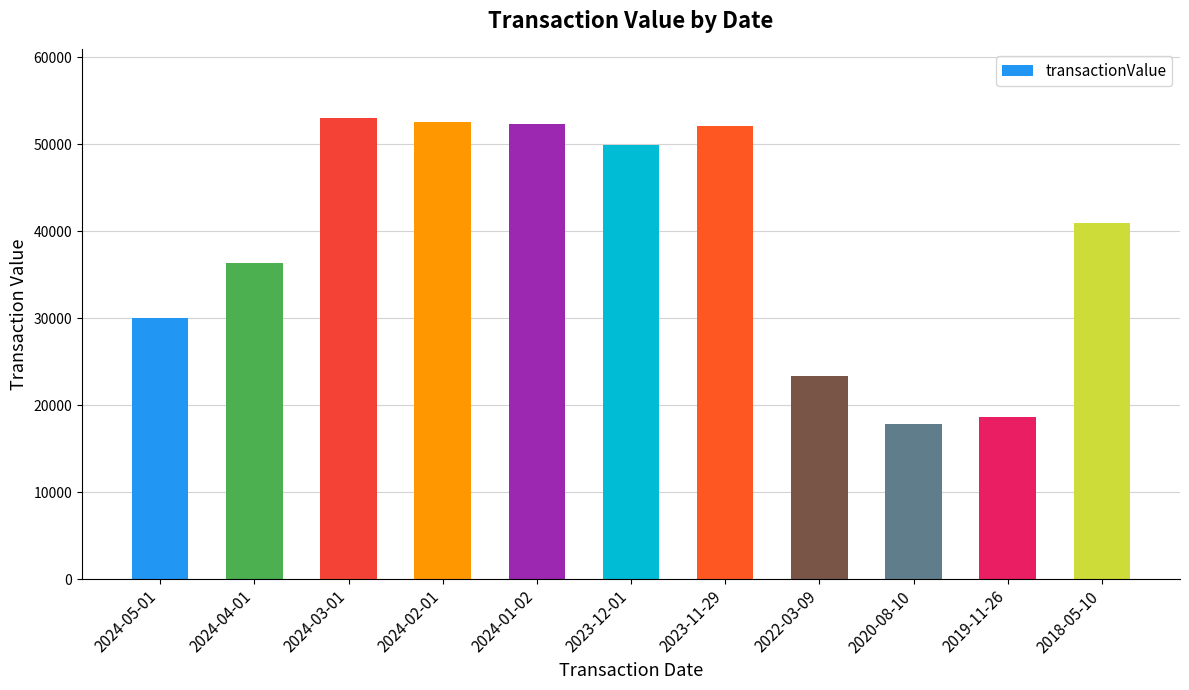

What is the difference between the values at 2023-12-01 and 2020-08-10?

32076